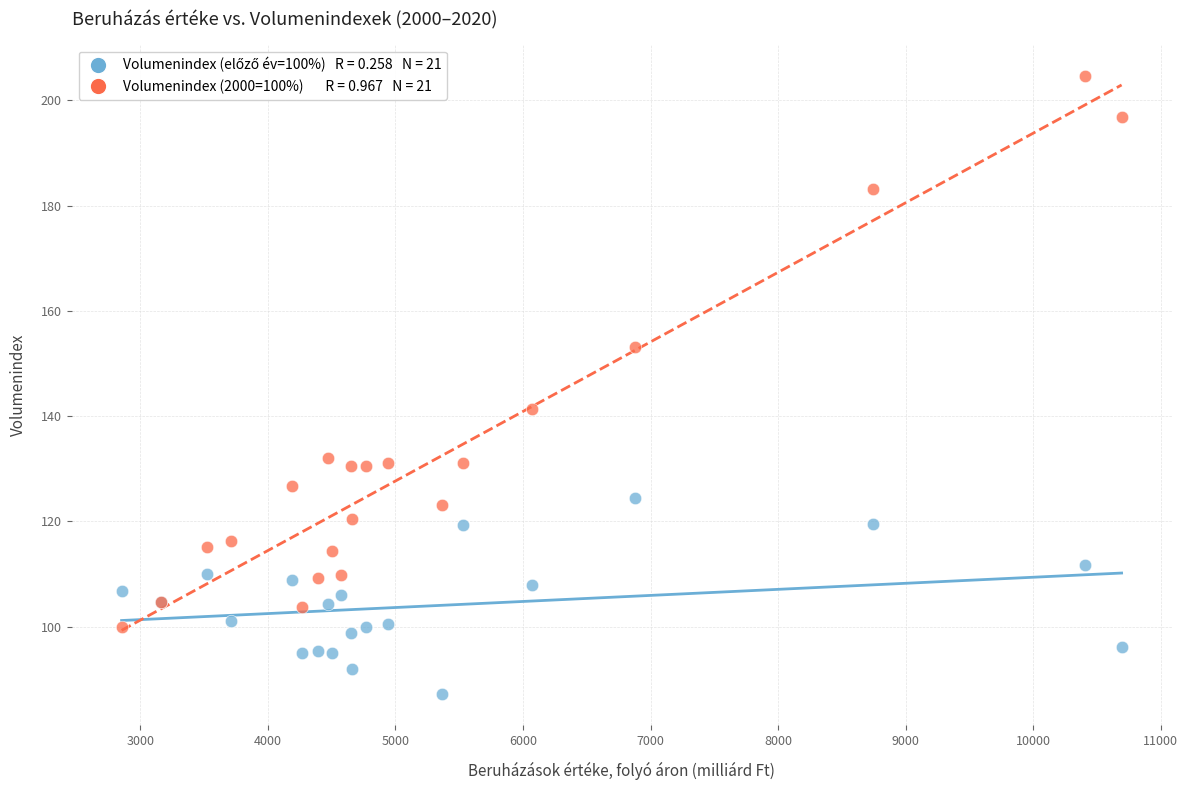

Across all series, what Y value is closest to 145?

141.4